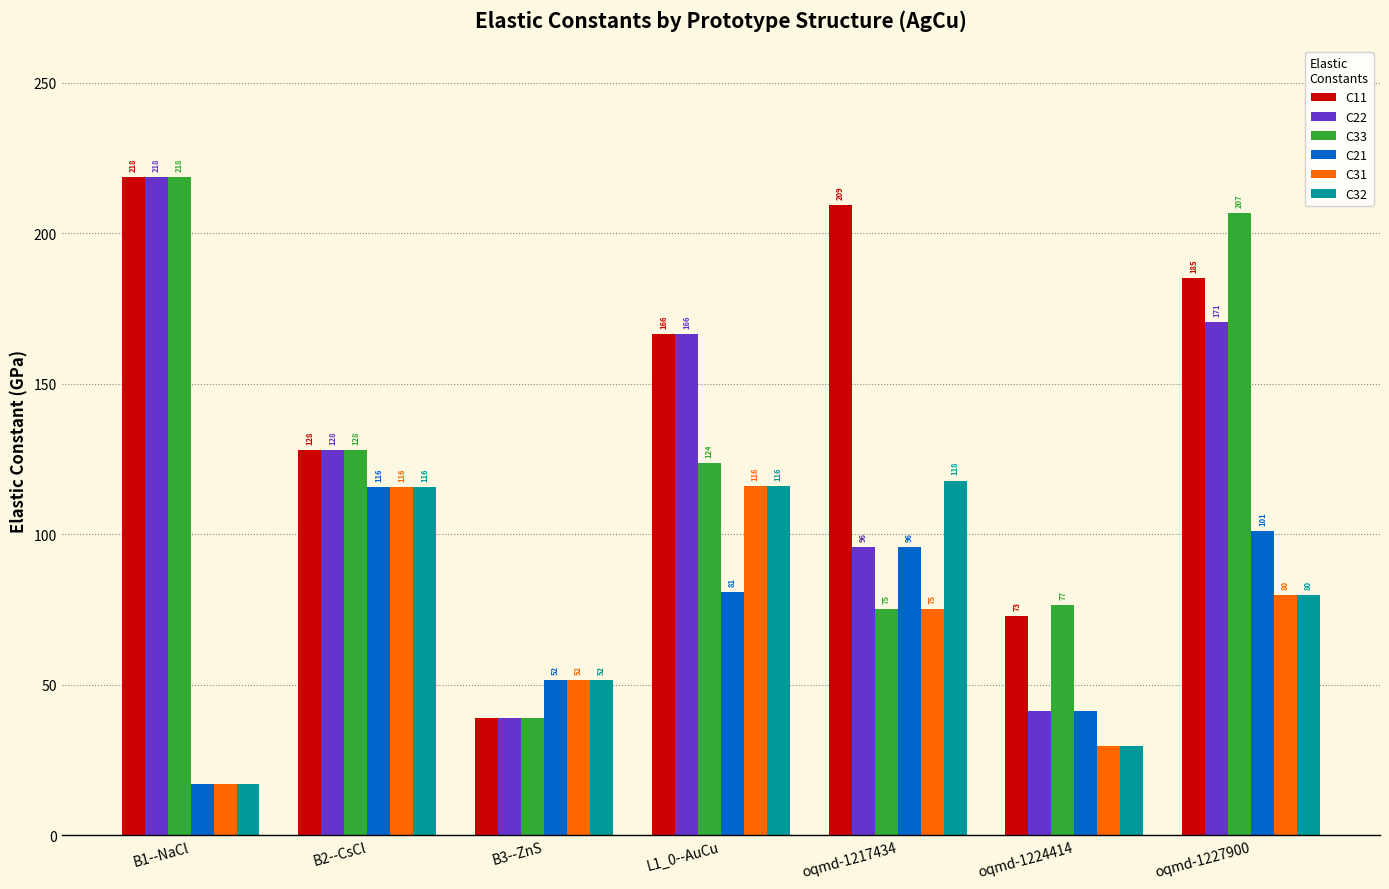

Is it true that C31 equals 51.5 at B3--ZnS?

True